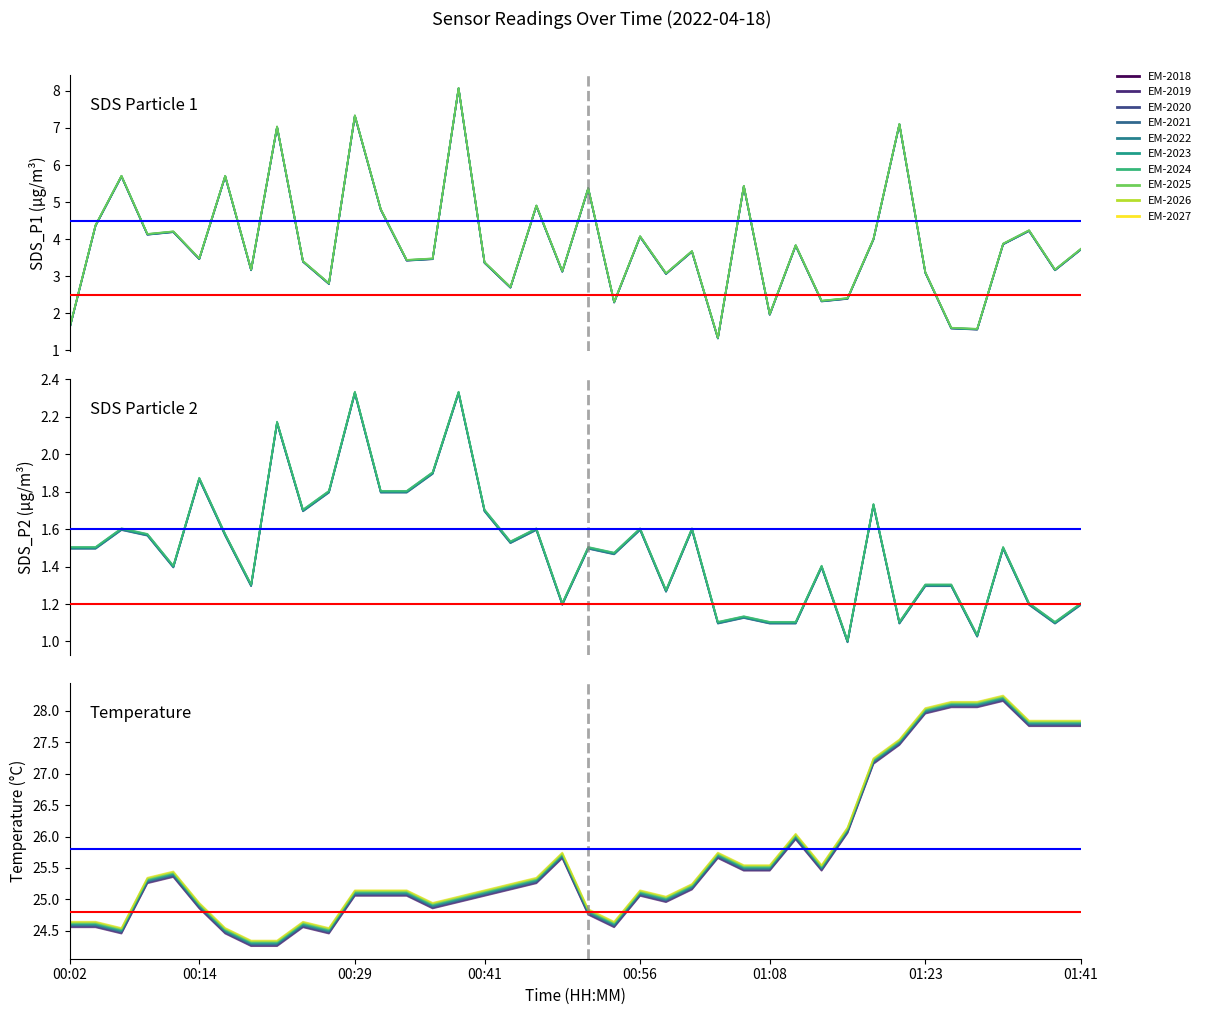

Is this an area chart (filled region under the line)?

No